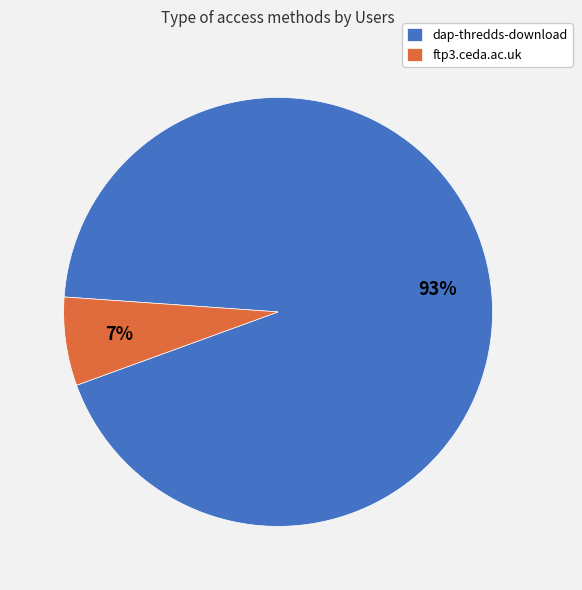

To the nearest percent, what is the average slice percentage?

50%